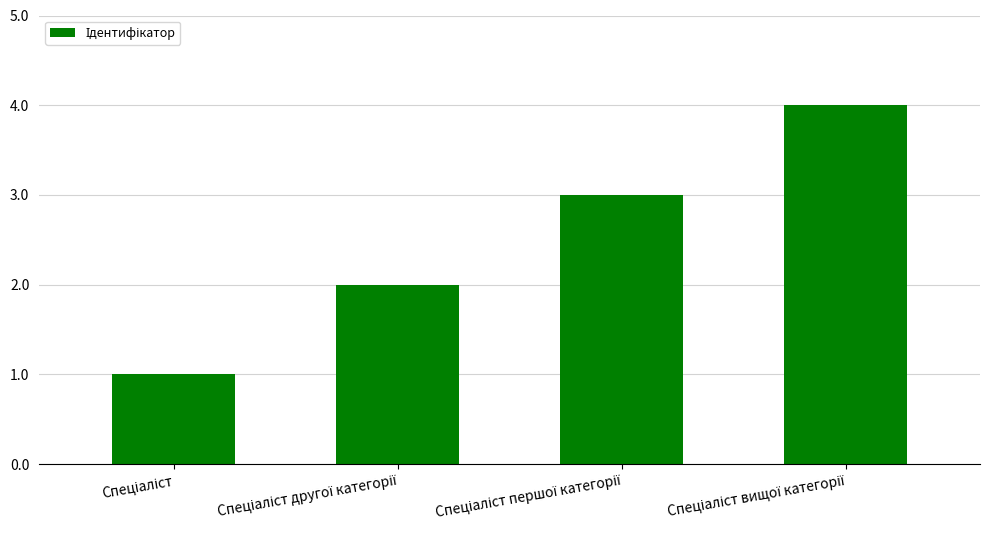

What is the greatest value displayed?

4